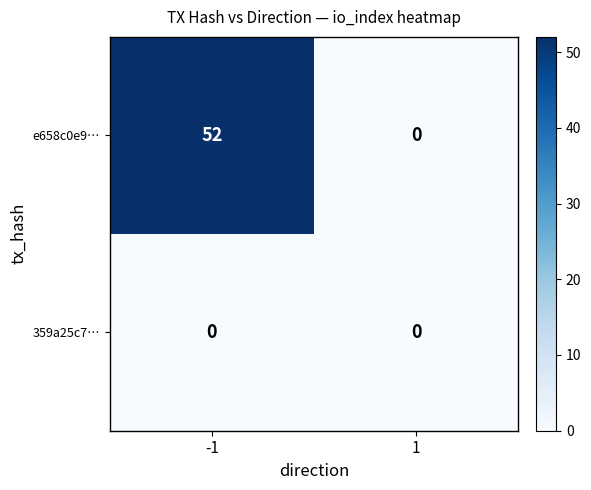

Is it true that e658c0e9… equals 0 at 1?

True